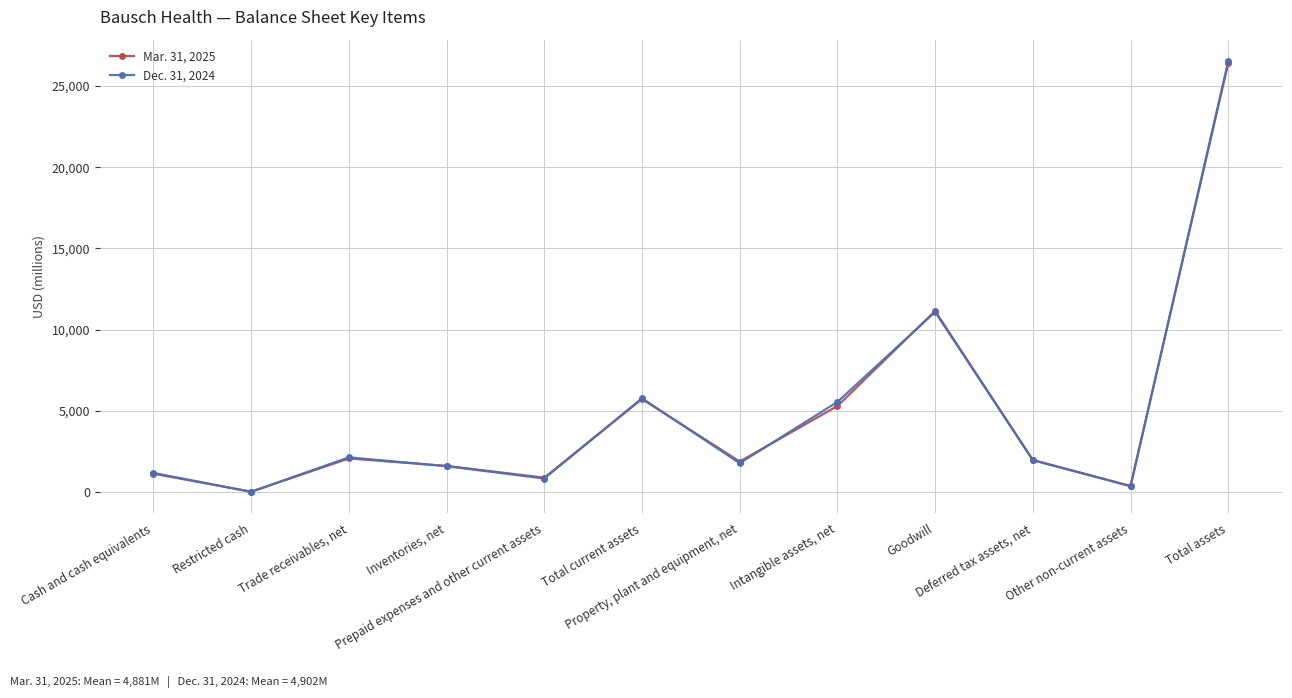

What is the sum of all Dec. 31, 2024 values?

58820